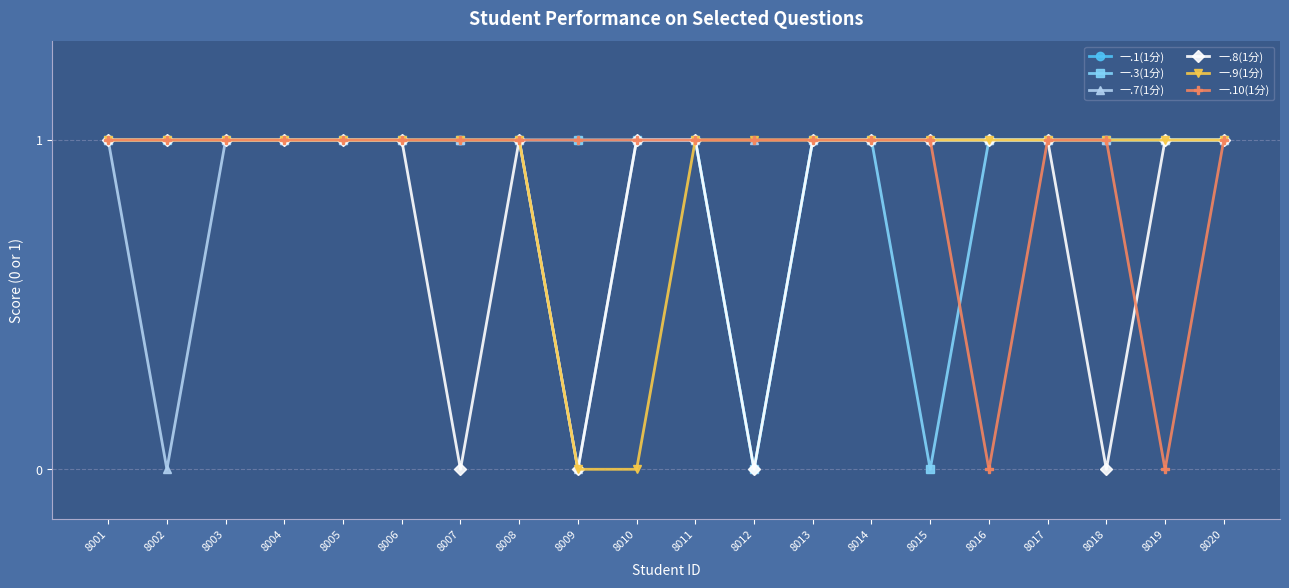

Reading left to right, list all the values displayed in this chart.

一.1(1分): 1	1	1	1	1	1	1	1	1	1	1	0	1	1	1	1	1	1	1	1
一.3(1分): 1	1	1	1	1	1	1	1	1	1	1	0	1	1	0	1	1	1	1	1
一.7(1分): 1	0	1	1	1	1	1	1	0	1	1	1	1	1	1	1	1	1	1	1
一.8(1分): 1	1	1	1	1	1	0	1	0	1	1	0	1	1	1	1	1	0	1	1
一.9(1分): 1	1	1	1	1	1	1	1	0	0	1	1	1	1	1	1	1	1	1	1
一.10(1分): 1	1	1	1	1	1	1	1	1	1	1	1	1	1	1	0	1	1	0	1